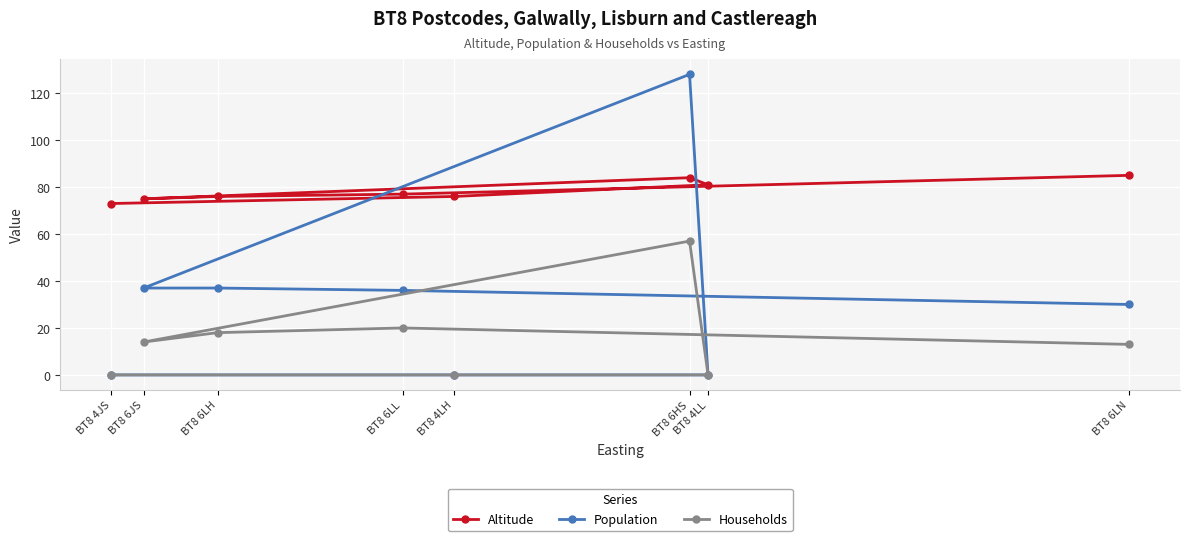

How many interior local peaks does the Altitude series have?

1